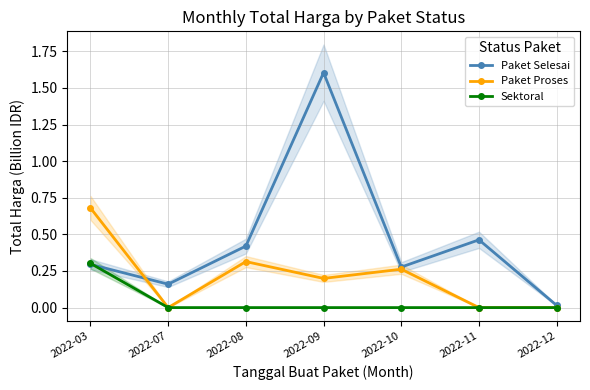

How many lines are shown in the chart?

3